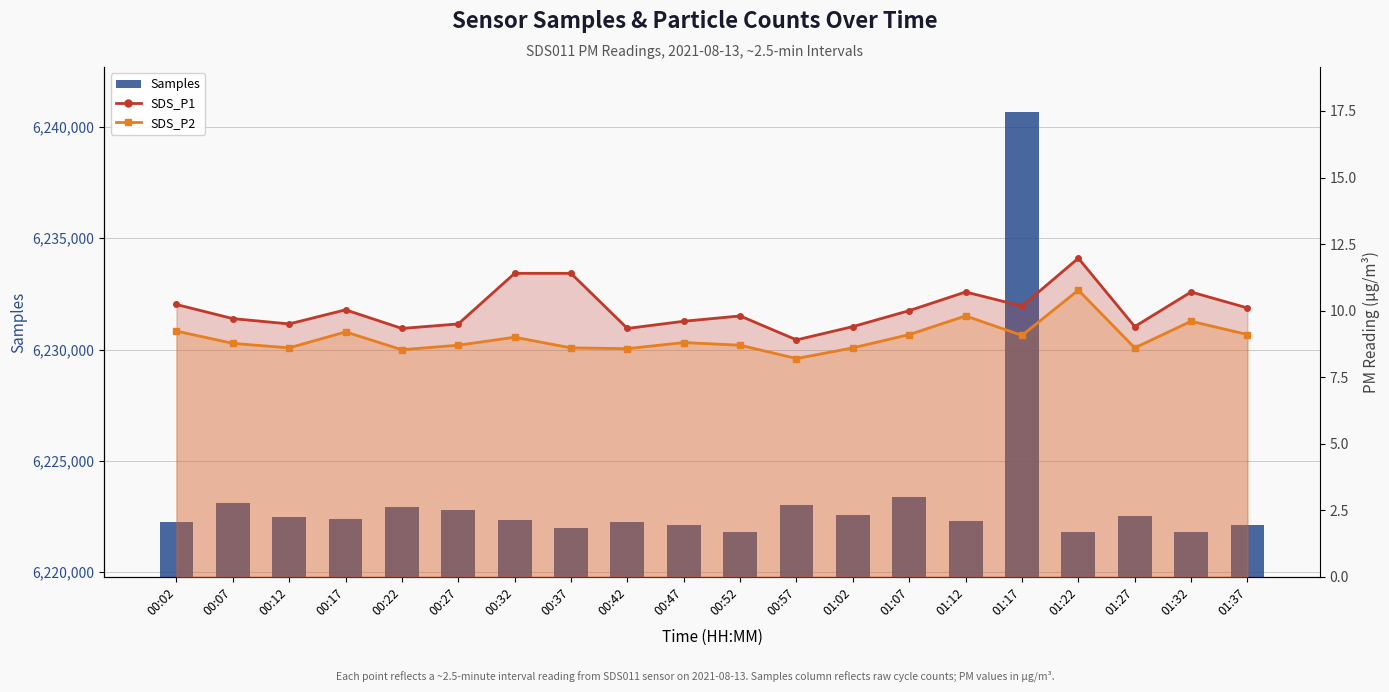

What are all the series names shown in the legend?

Samples, SDS_P1, SDS_P2